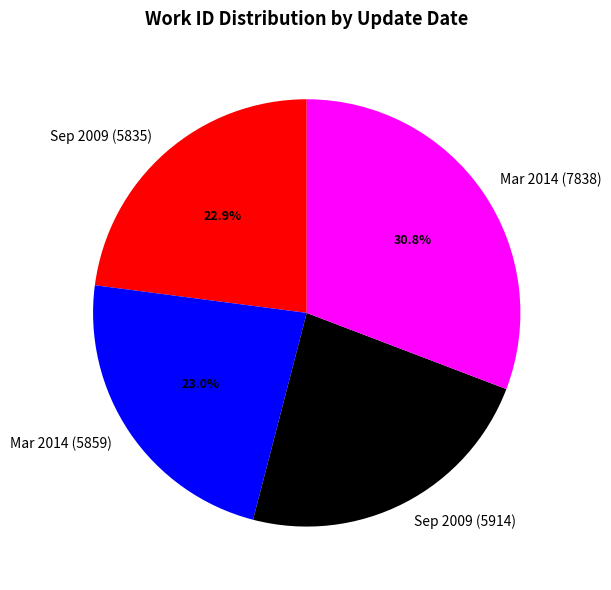

Do Mar 2014 (5859) and Sep 2009 (5835) together represent more than half of the pie?

No